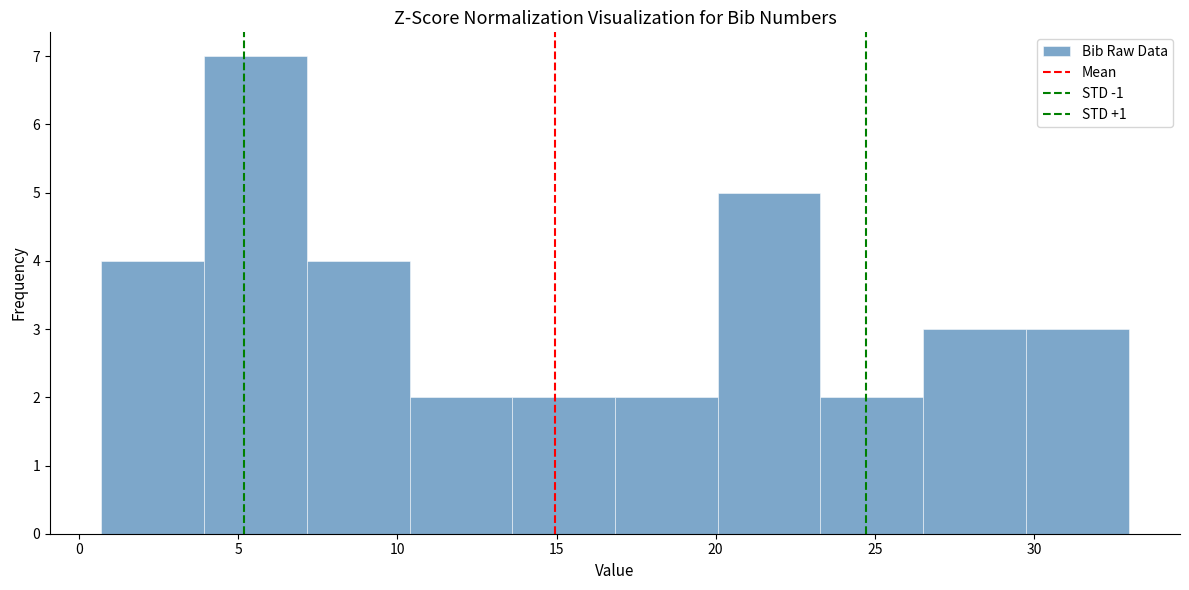

Which range on the x-axis has the tallest bar?

4.0 to 7.0